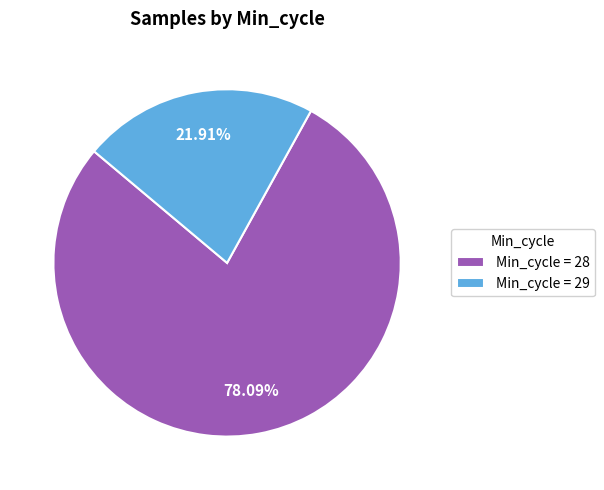

What is the ratio of the value at Min_cycle = 28 to the value at Min_cycle = 29?

3.6